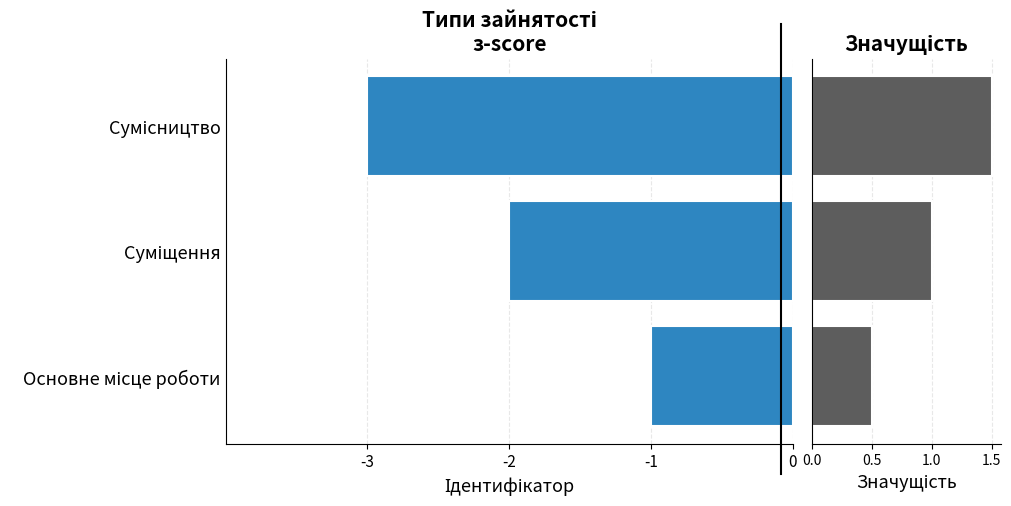

What is the value of the Значущість bar at the 1st from the left?

0.5